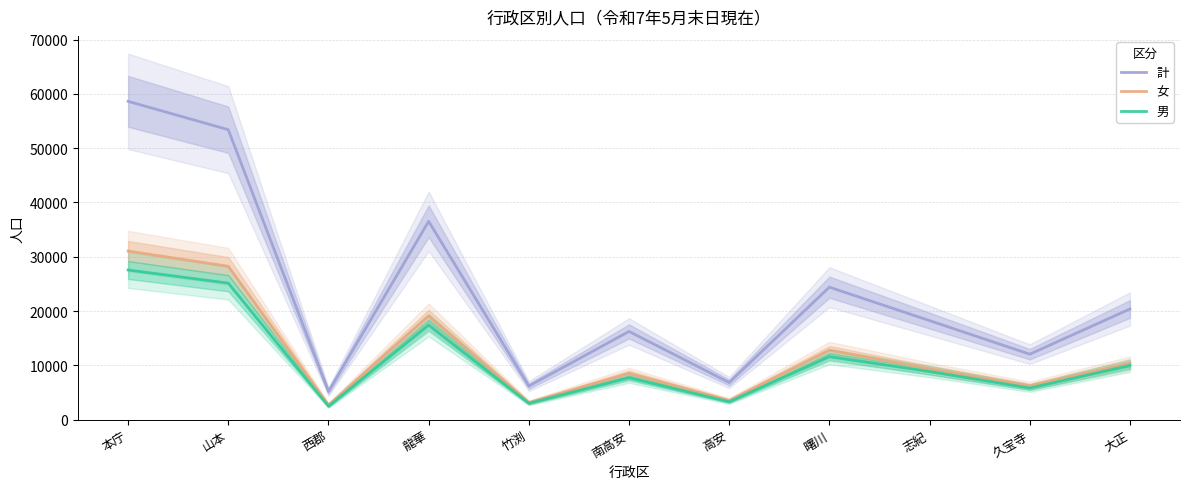

True or false: 女 and 計 cross at least once.

False